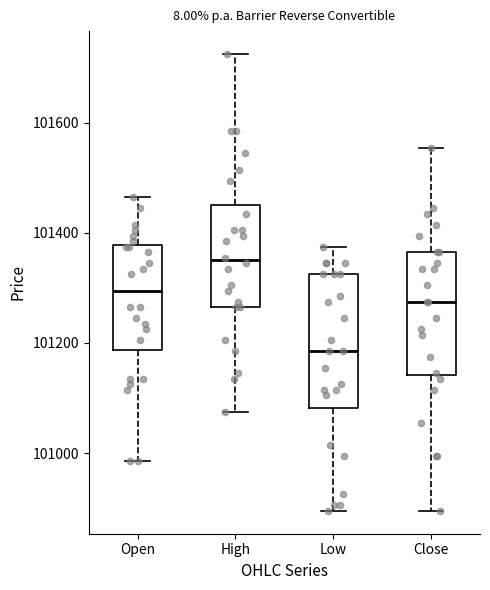

Which box is the tallest, from its lower edge to its upper edge?

Low